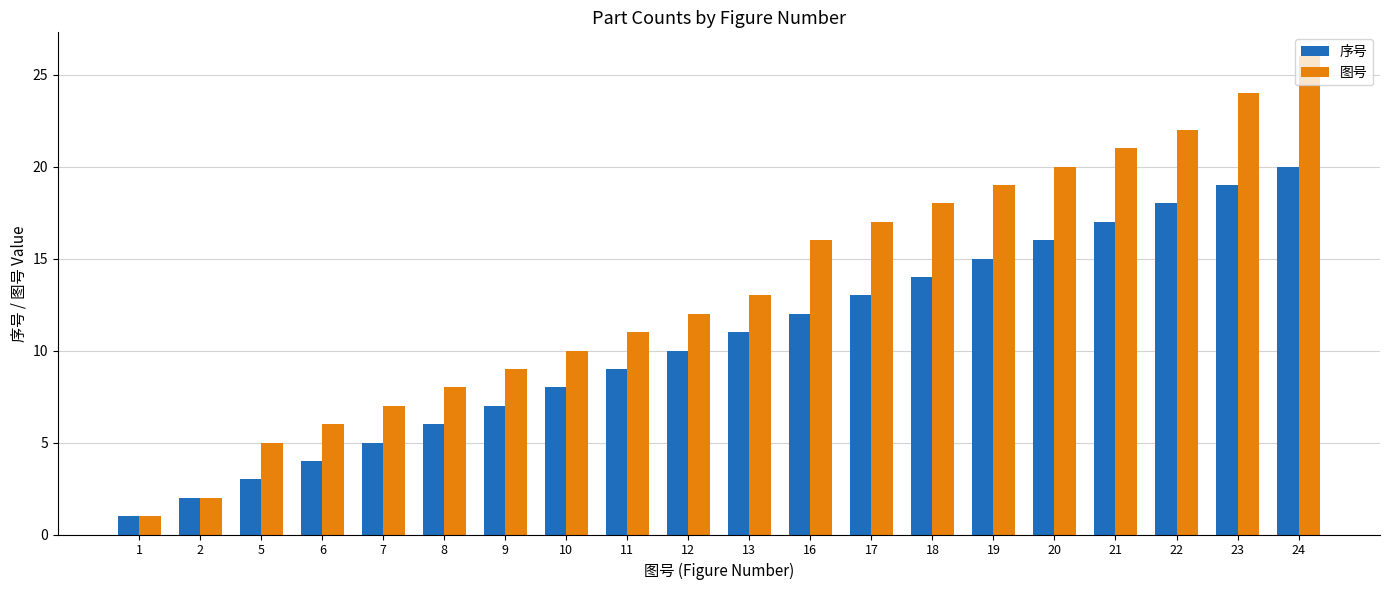

Rank the series at 17 from highest to lowest value.

图号, 序号